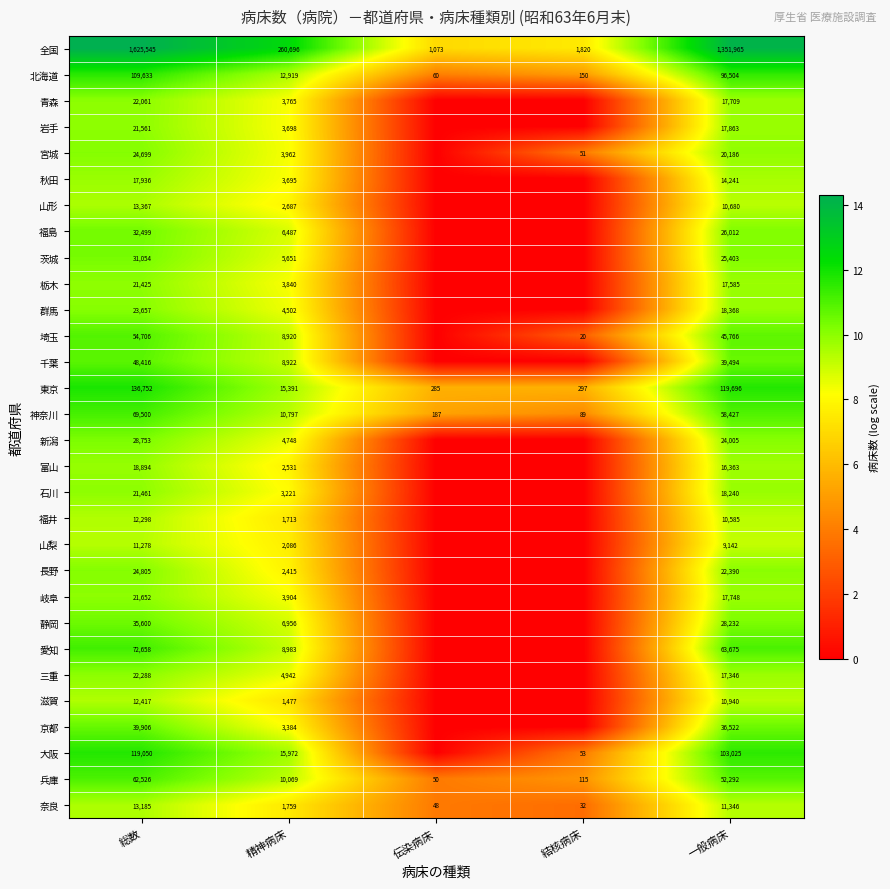

The 栃木 series shows 6301 at 精神病床. True or false?

False